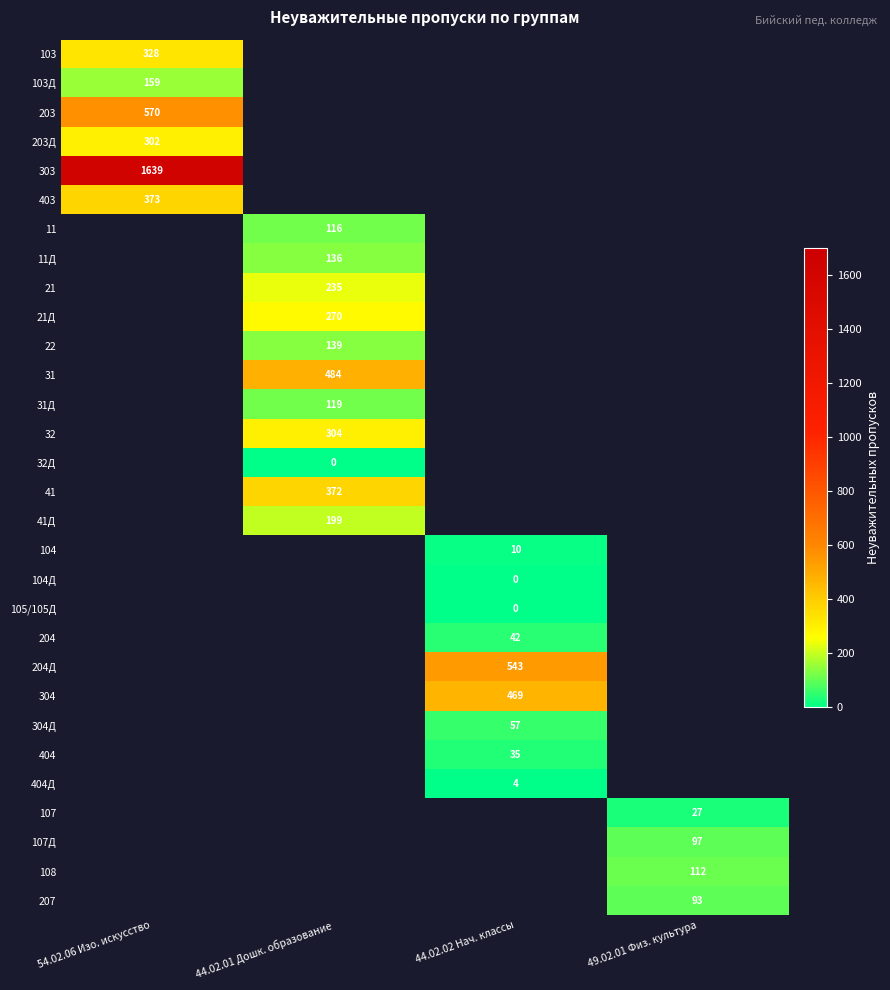

Is it true that 31 equals 316 at 44.02.01 Дошк. образование?

False